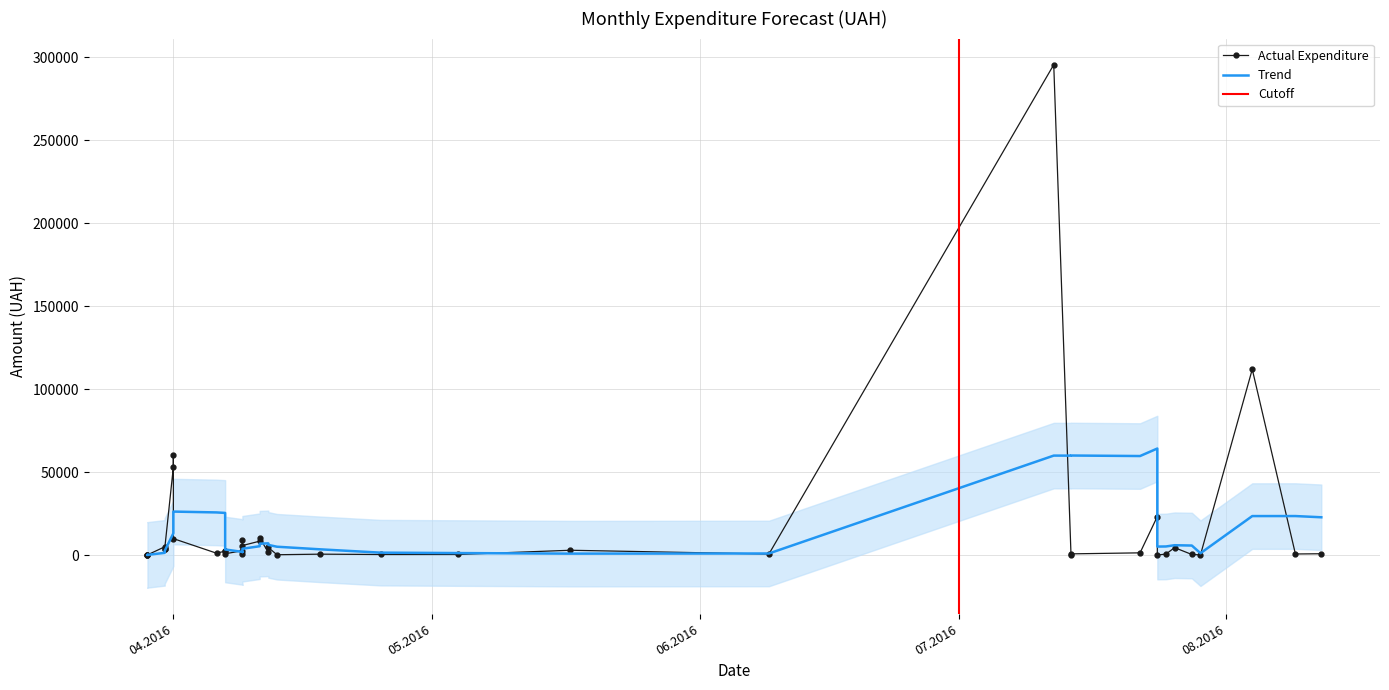

At which category does the chart reach its peak across all series?

12.07.2016